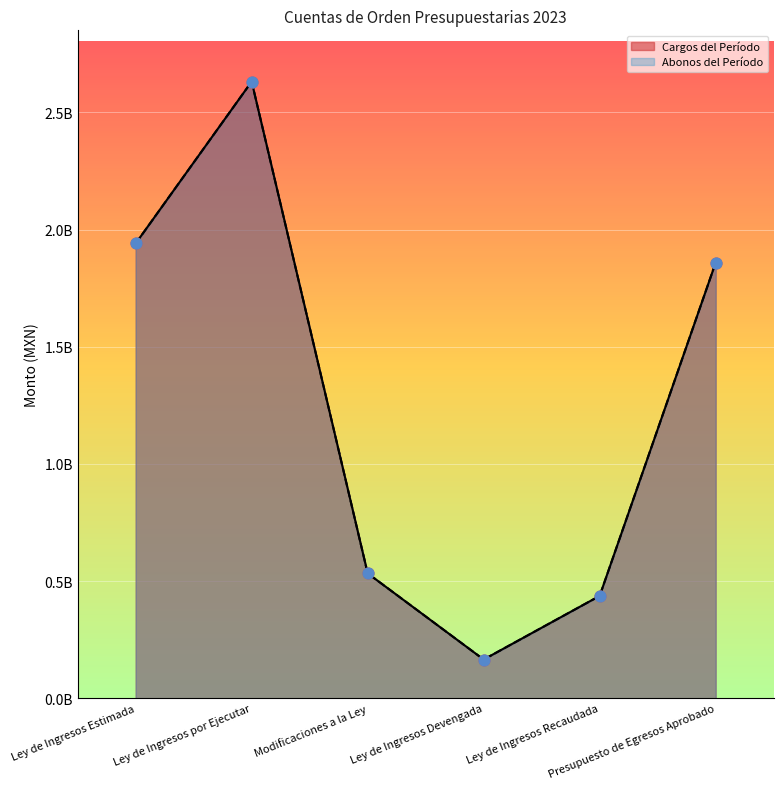

At how many categories does at least one series exceed 2437763021?

1